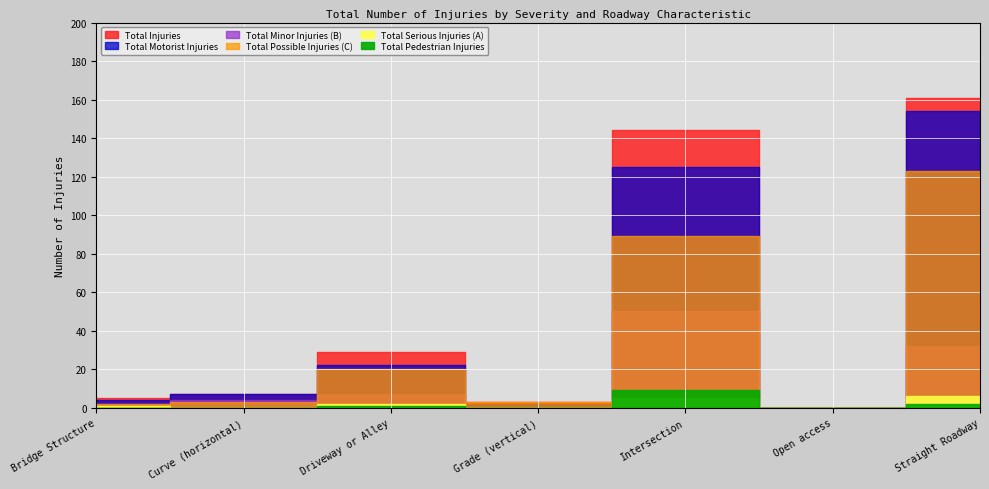

What position from the left is Open access?

6